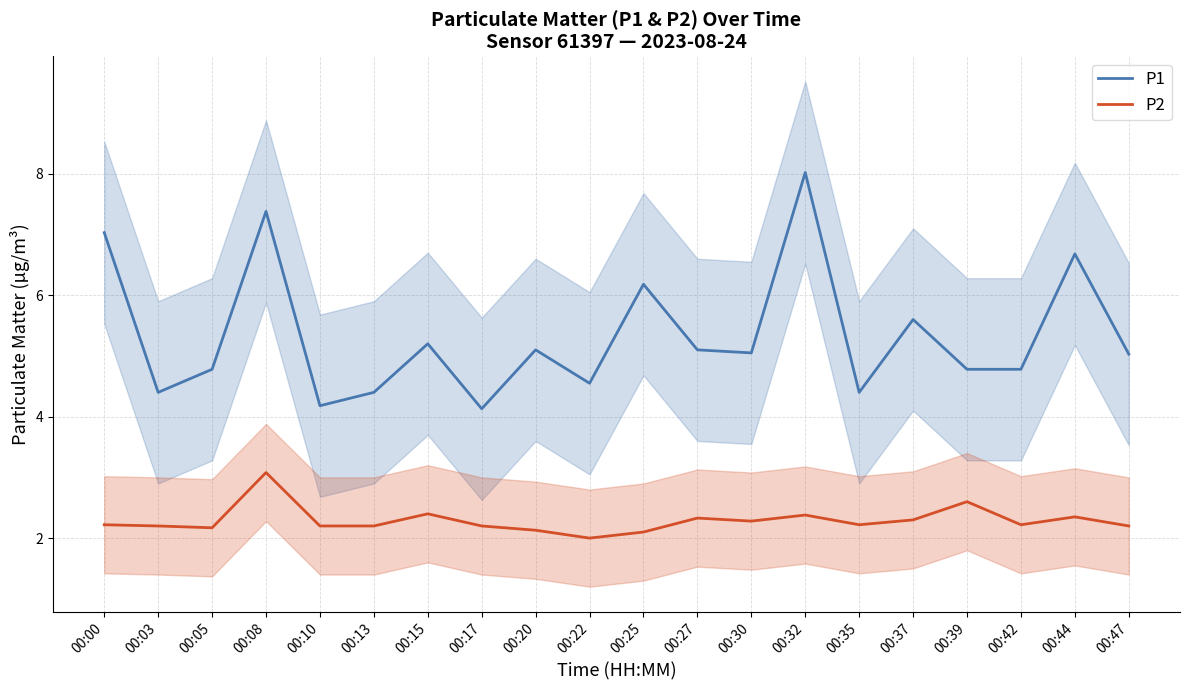

True or false: P1 and P2 cross at least once.

False